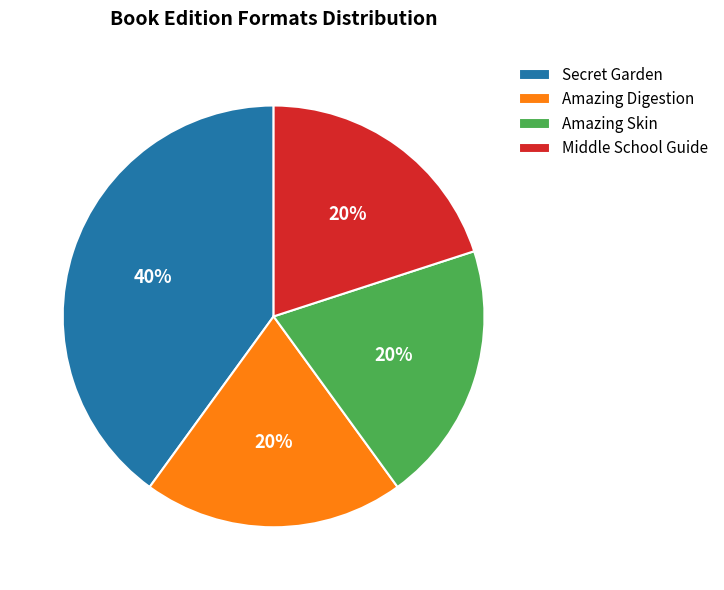

What percentage is the Amazing Skin slice, to the nearest percent?

20%